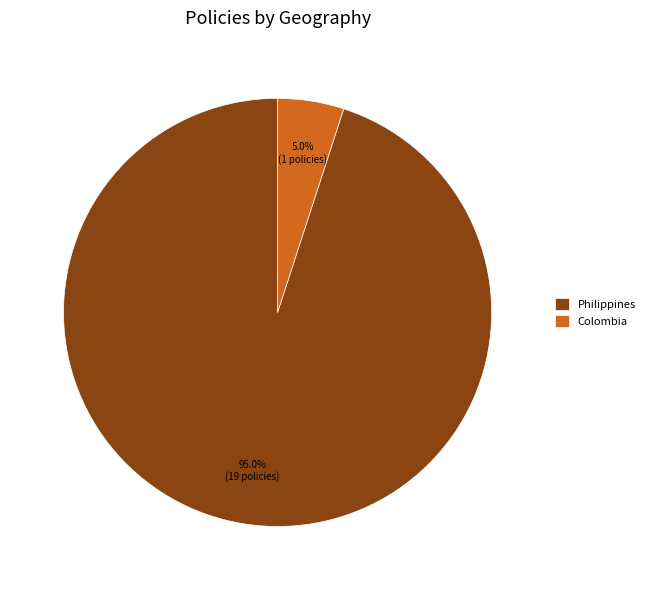

Count the number of slices in the pie.

2